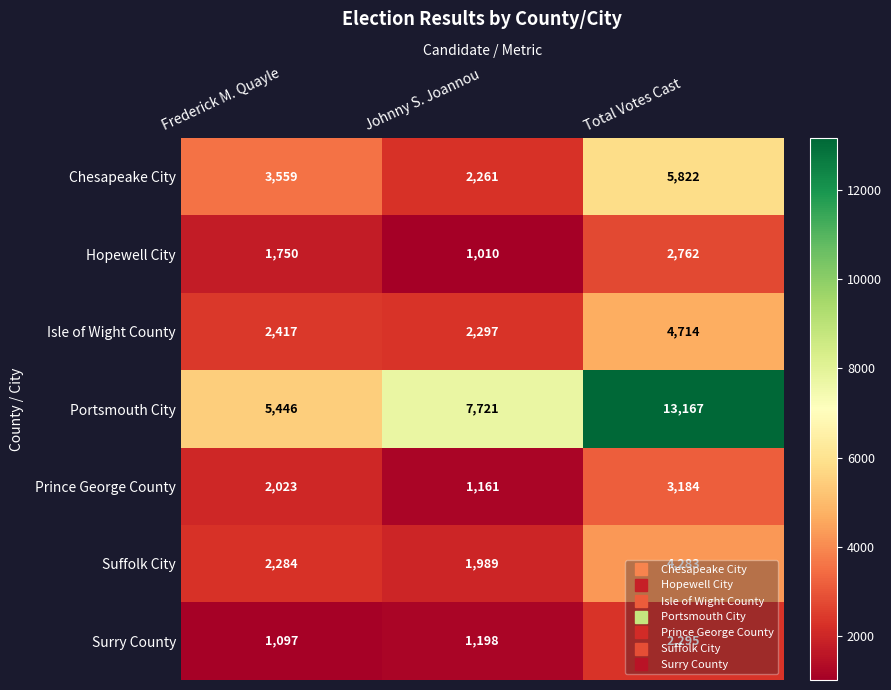

How many series are shown in this chart?

7